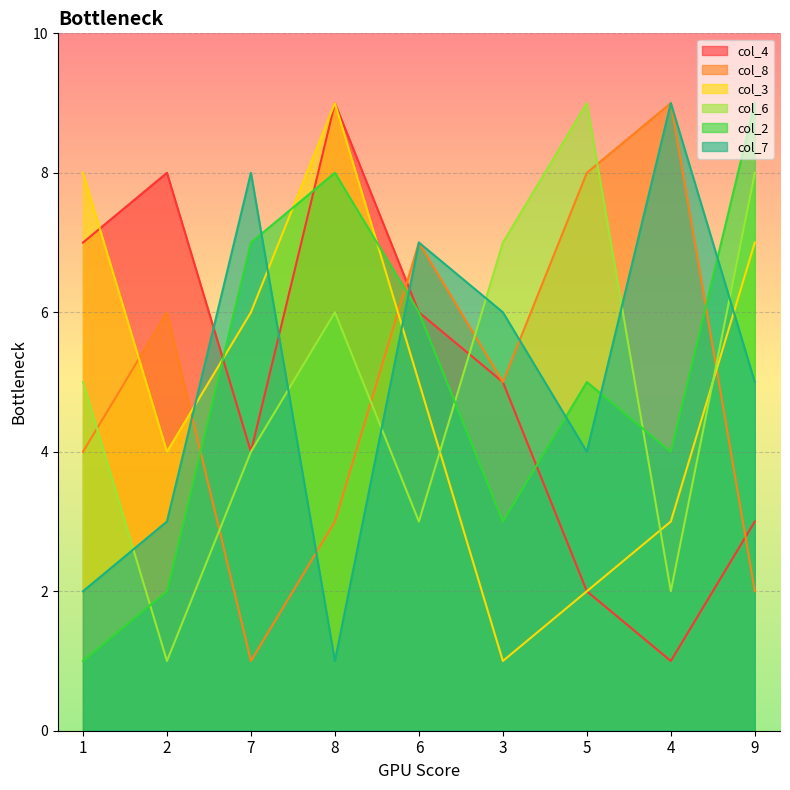

How many lines are shown in the chart?

6